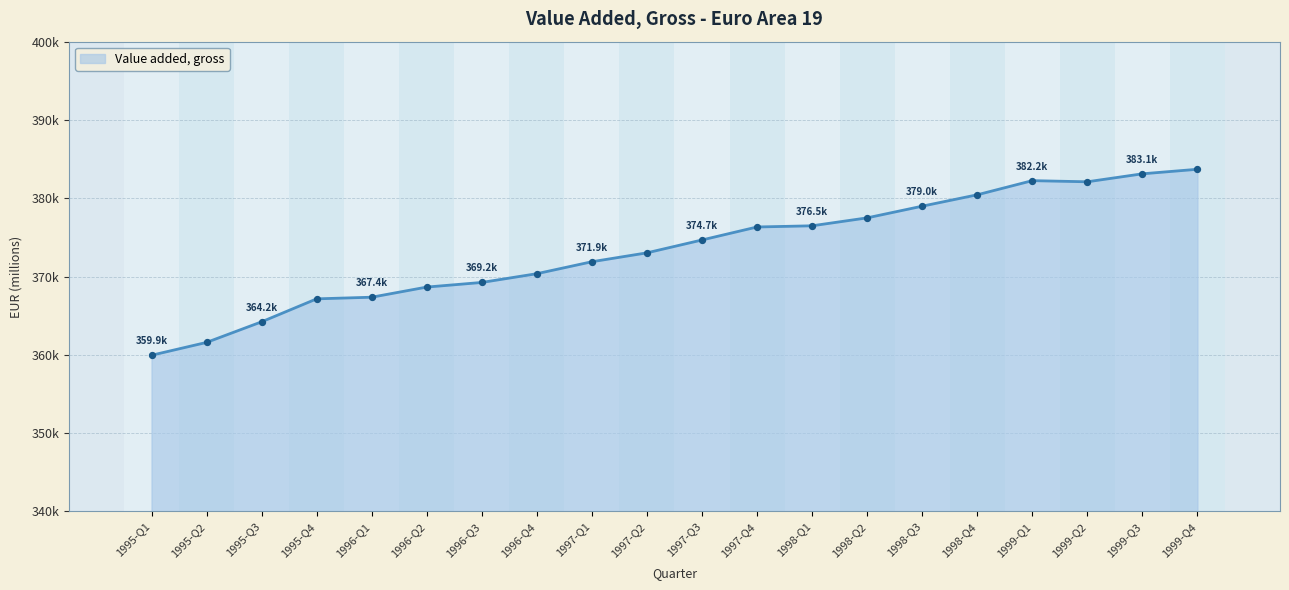

What is the change in value from 1995-Q4 to 1999-Q4?

+16552.2